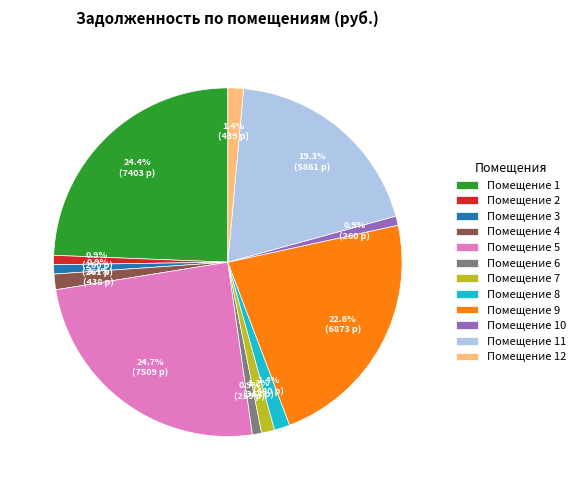

Combined, do Помещение 6 and Помещение 3 account for over 50%?

No